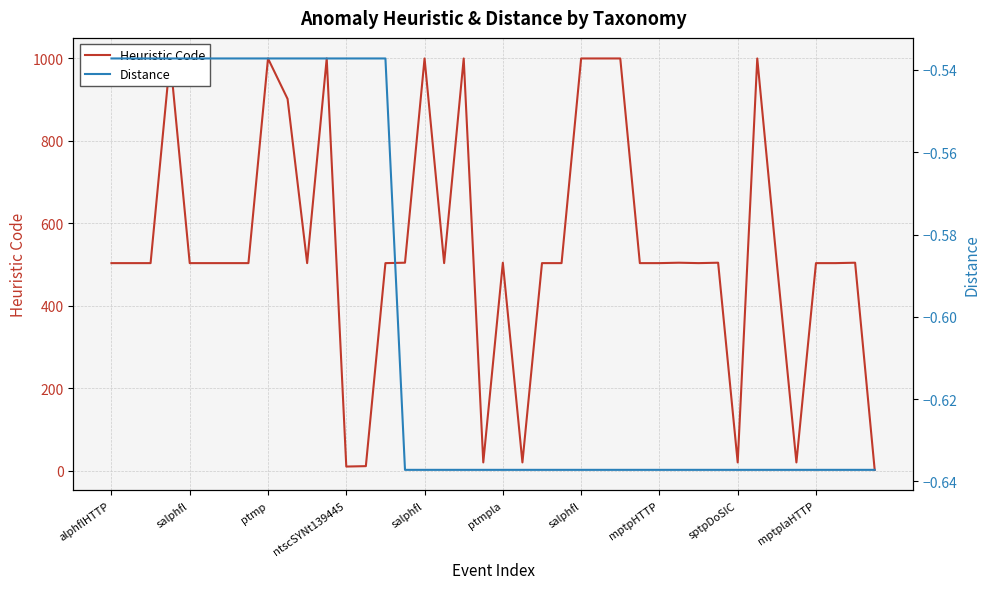

Where is Heuristic Code nearest to the value 500?

alphflHTTP